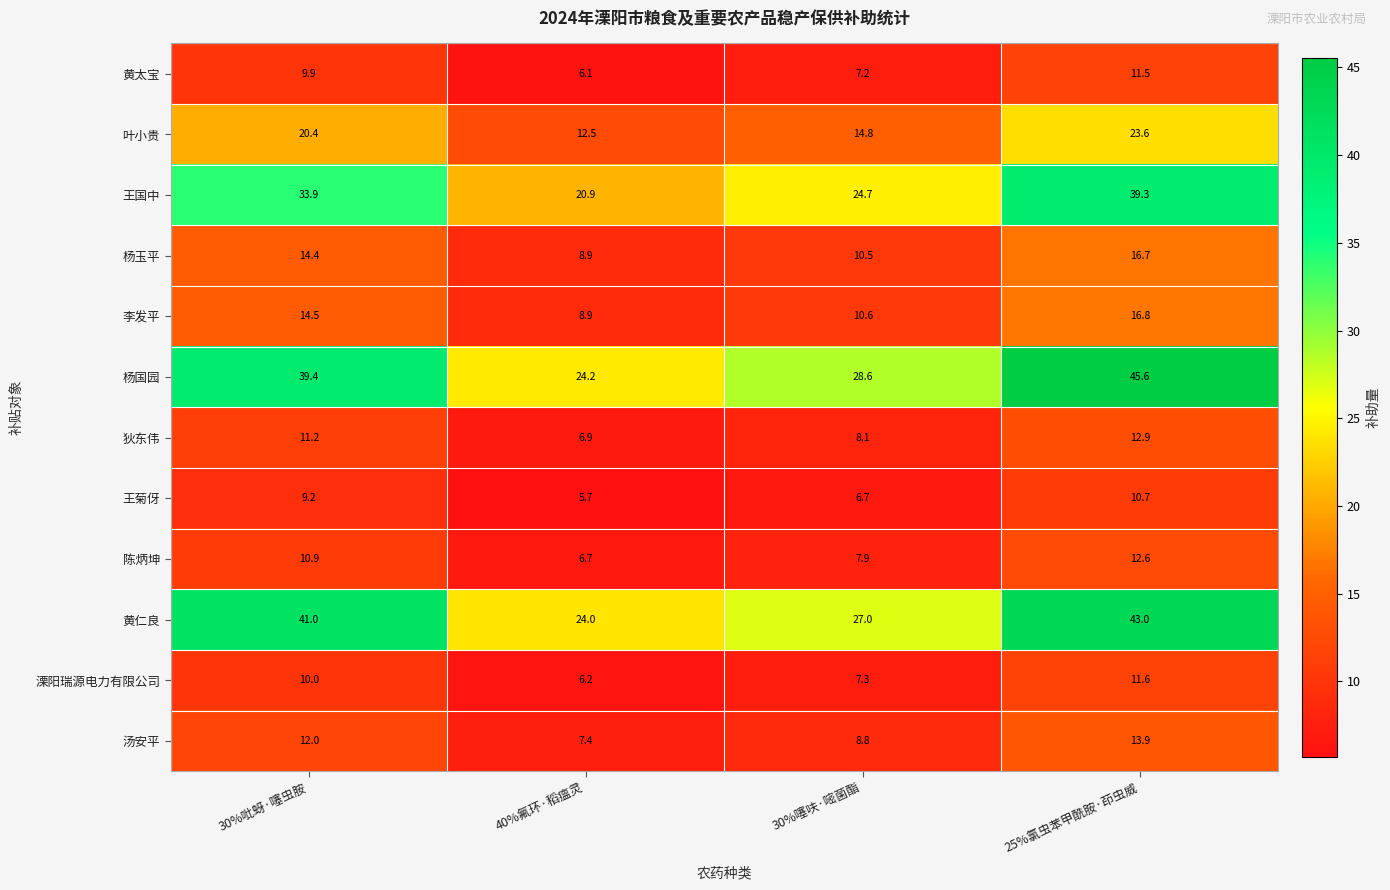

What is the difference between the 黄太宝 values at 30%噻呋·嘧菌酯 and 40%氟环·稻瘟灵?

1.1